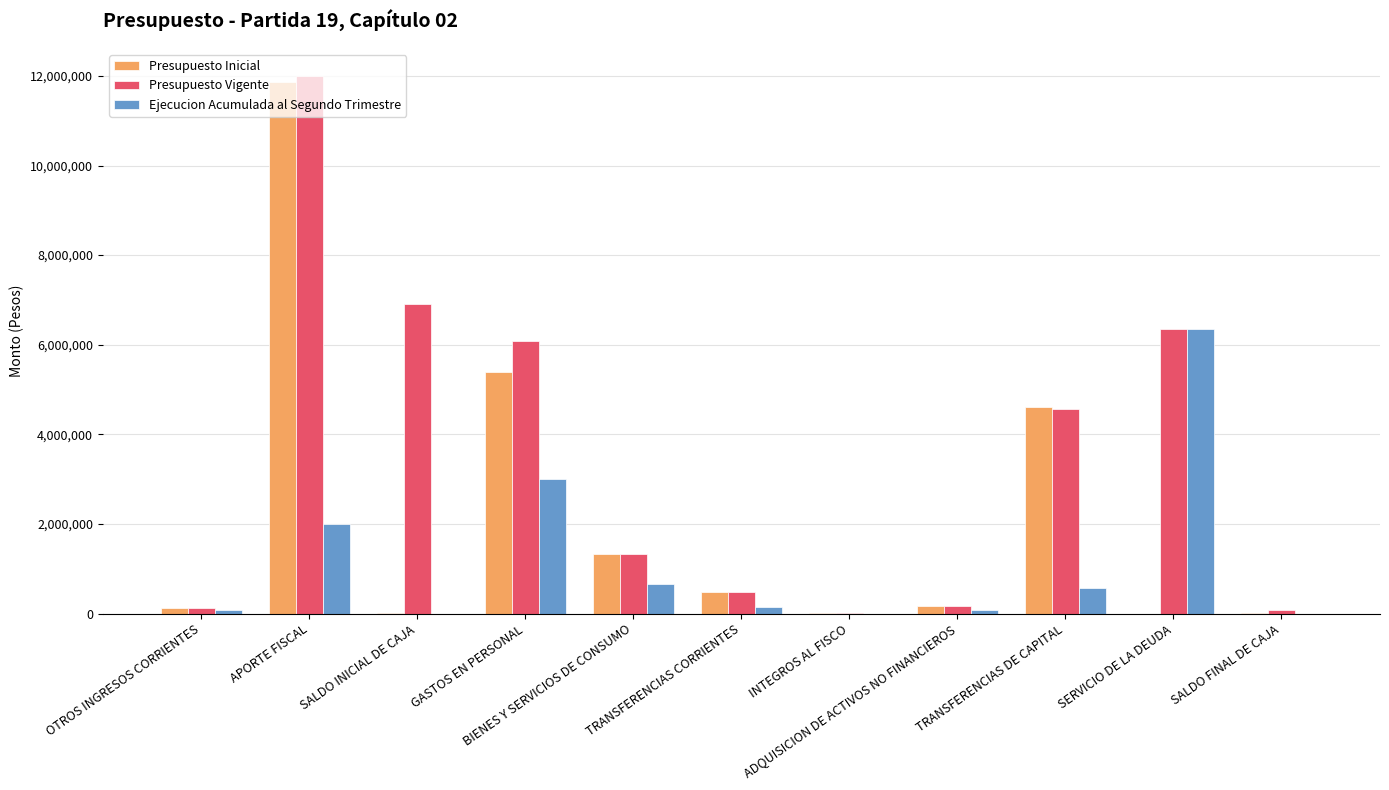

What is the sum of all Presupuesto Inicial values?

24013970